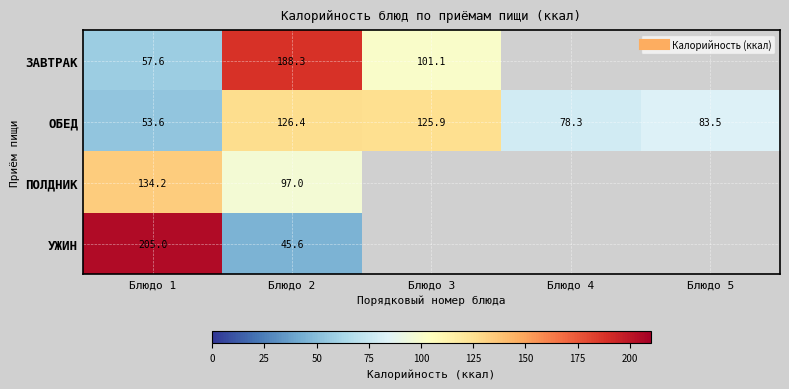

How many data points does each series have?

5